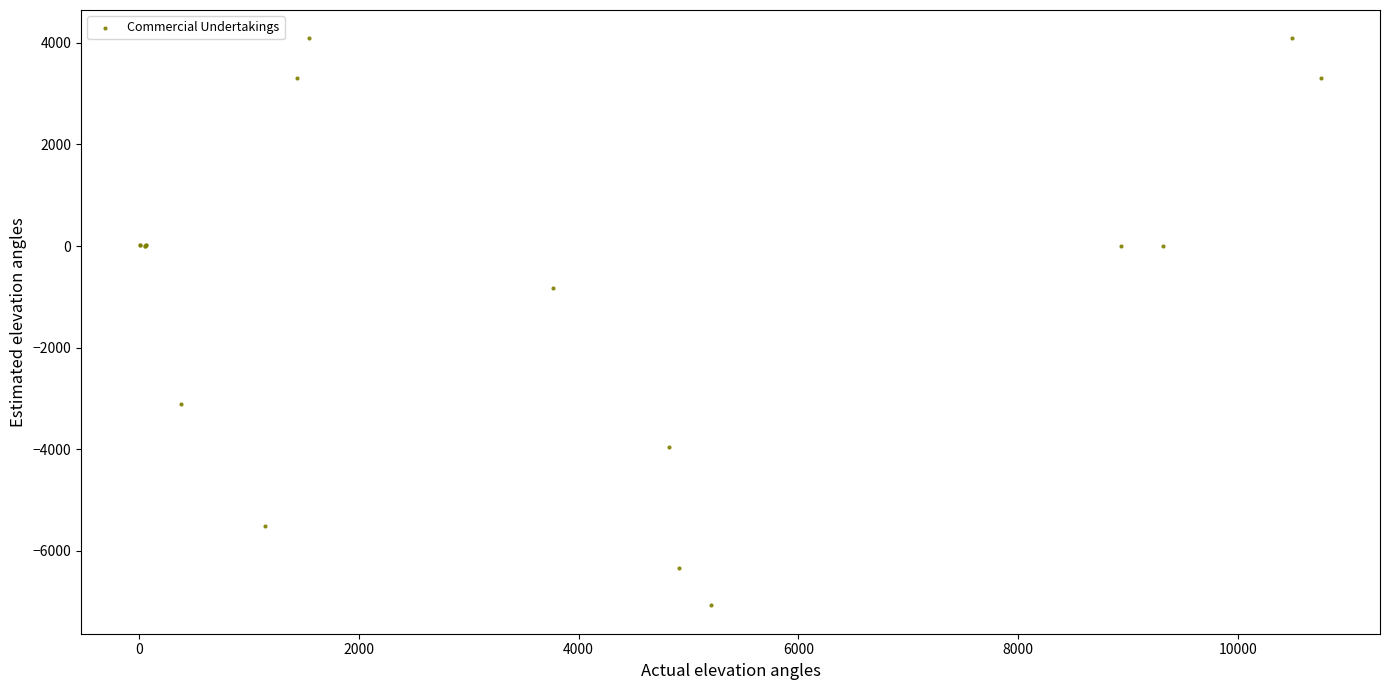

What Y value in the scatter plot is closest to -1492?

-820.0